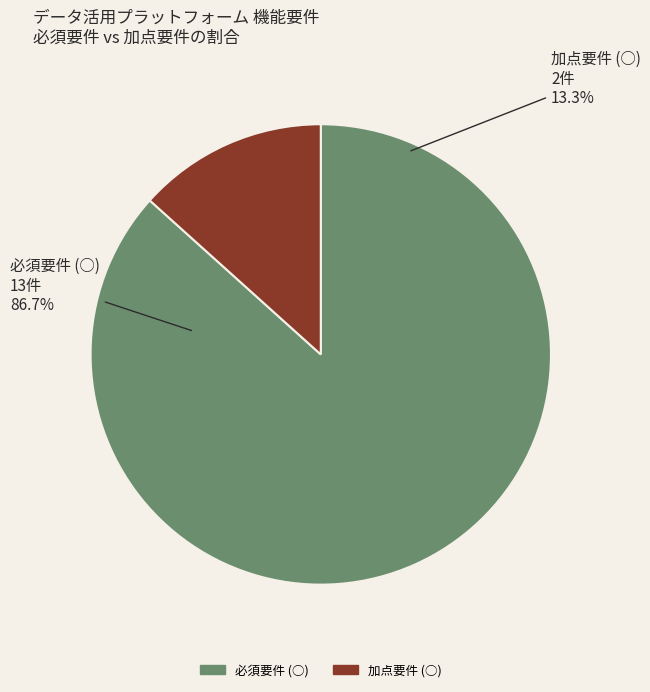

What portion of the pie excludes 加点要件 (○)?

86.7%